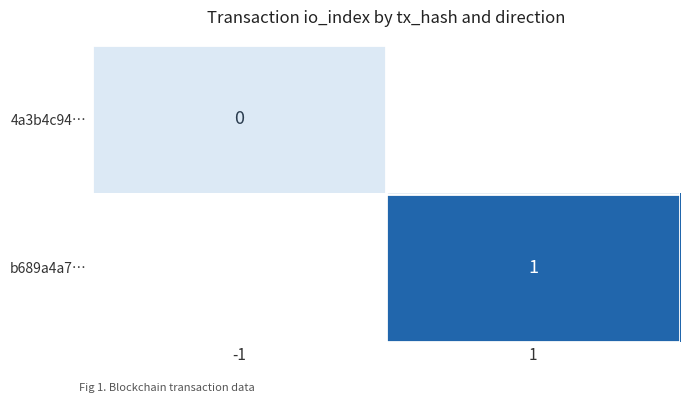

Which category has the highest value in the b689a4a7… series?

-1